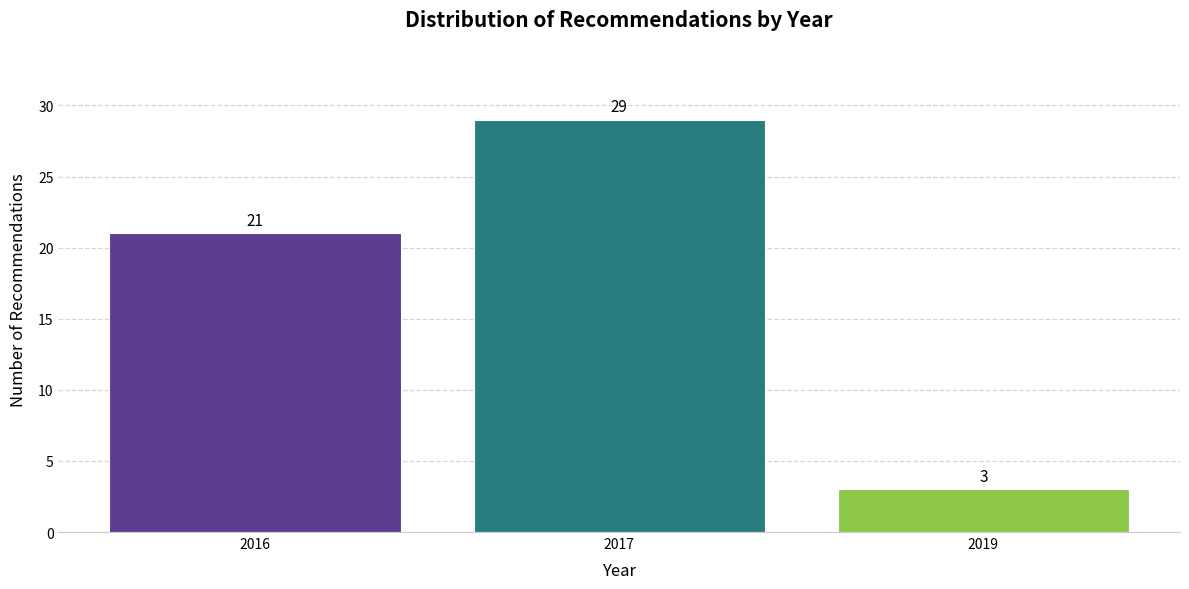

Reading right to left, list all the values displayed in this chart.

3	29	21